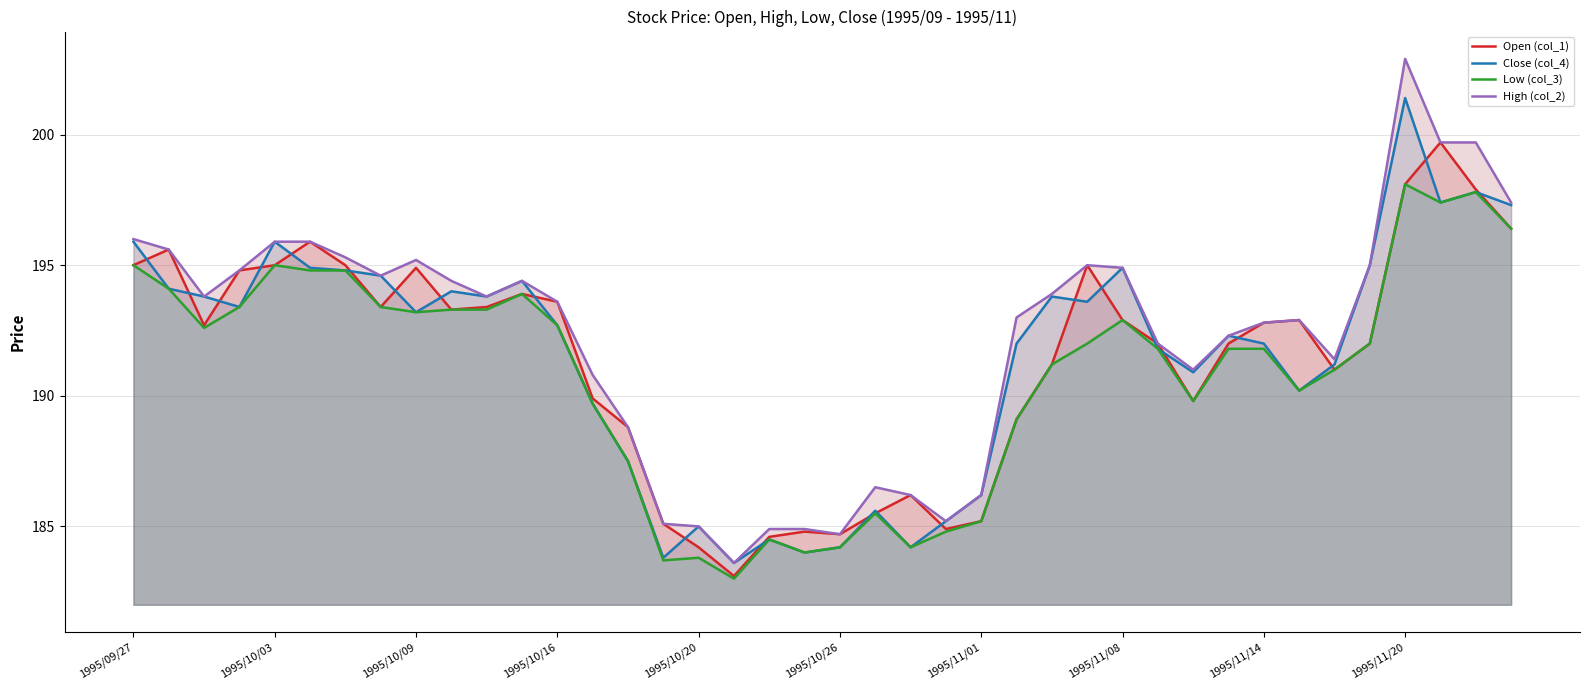

How many lines are shown in the chart?

4